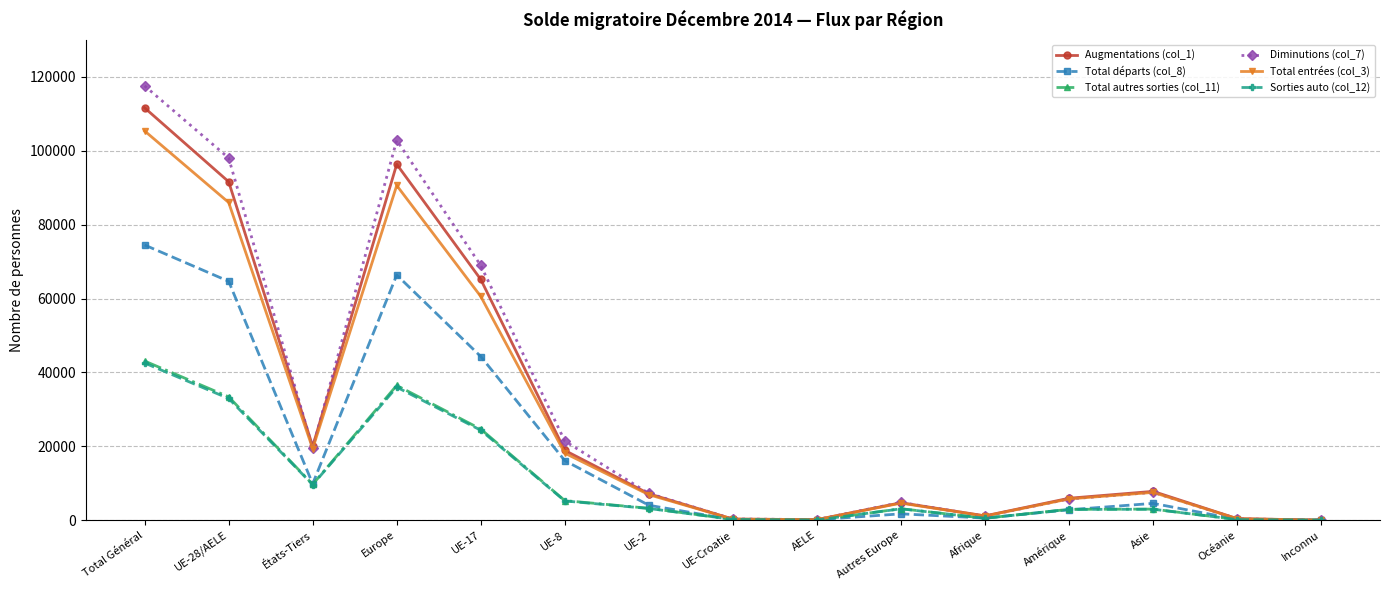

What is the difference between the maximum and minimum values in the Total autres sorties (col_11) series?

43079